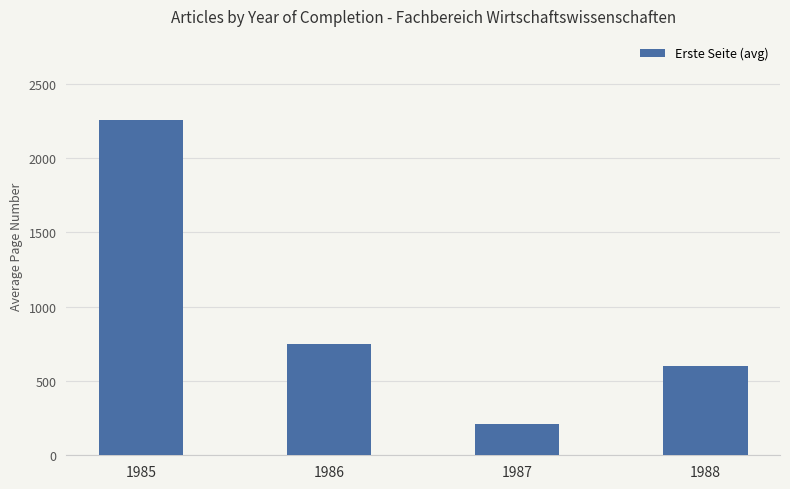

What is the difference between the second highest and second lowest values?

146.0